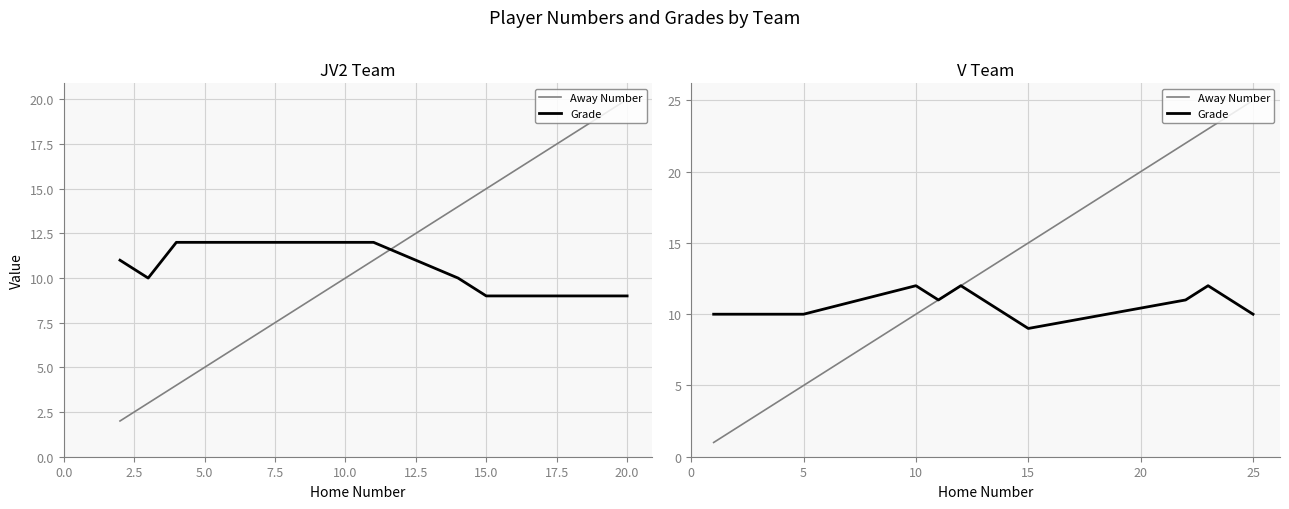

Is it true that Grade equals 5 at 25?

False